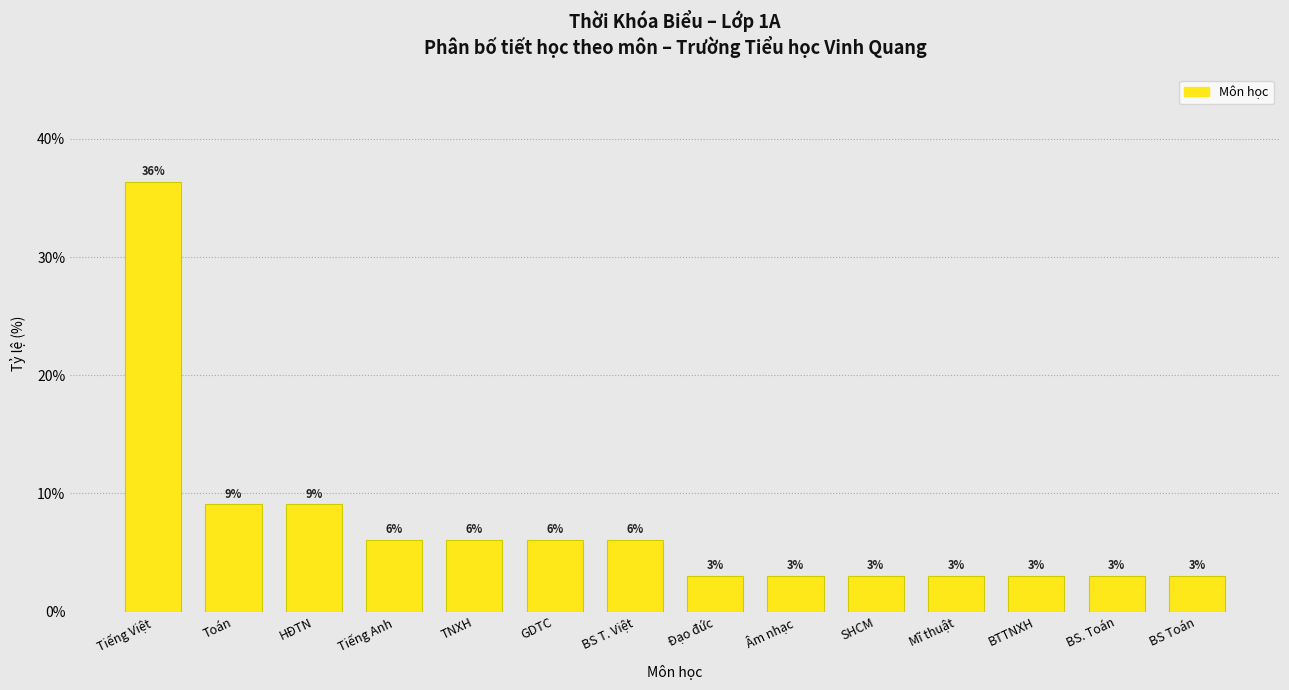

True or false: the data shows 9.1 at Toán.

True